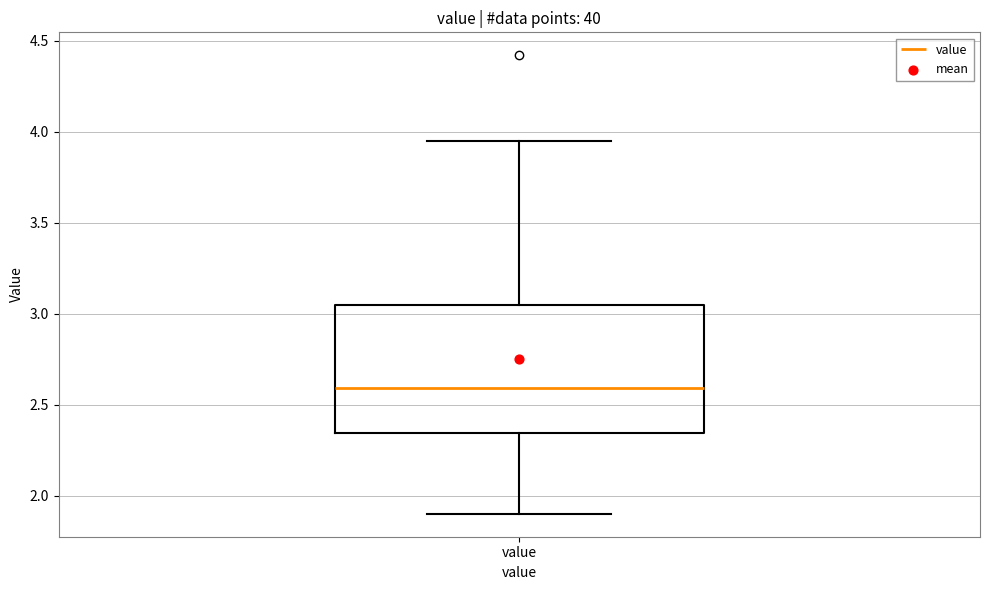

Transcribe this box plot: give where the median line is, the range the box spans, and where the two whiskers end, as read against the y-axis. The values are not printed on the chart, so give them approximately, as read against the axis.

median 2.60, box 2.35 to 3.05, whiskers 1.90 to 3.95